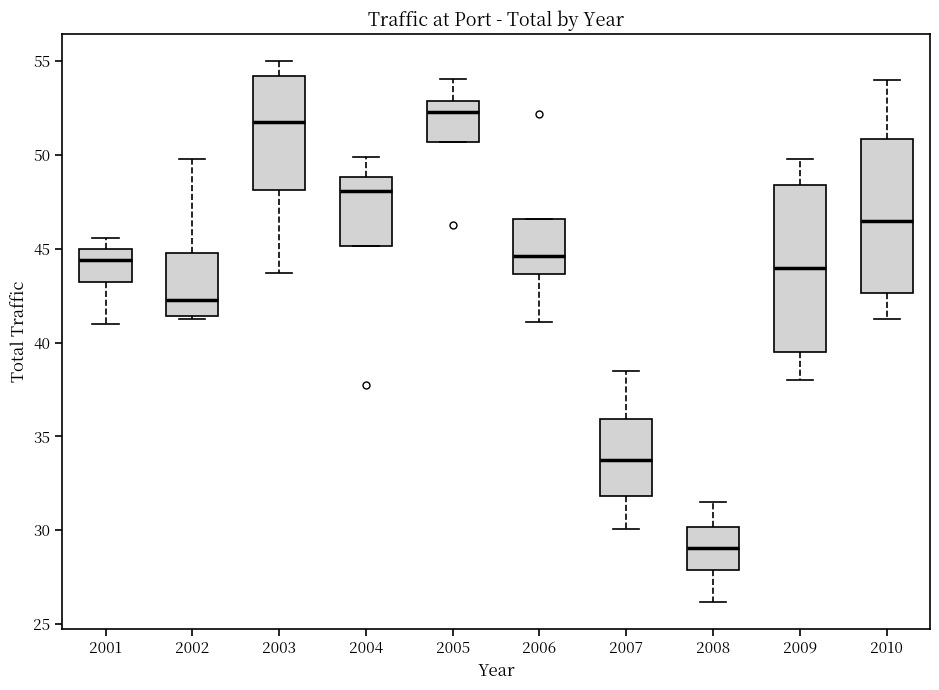

Where is the lower edge of the box at x = 2009 on the y-axis? The values are not printed on the chart, so give them approximately, as read against the axis.

39.5